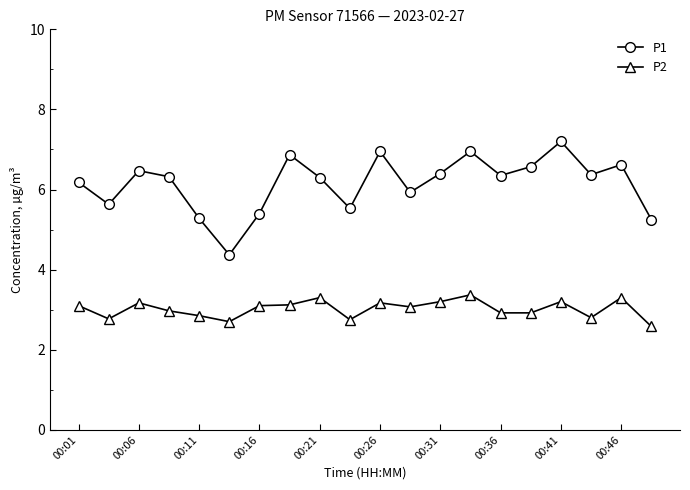

True or false: P1 and P2 intersect in this chart.

False